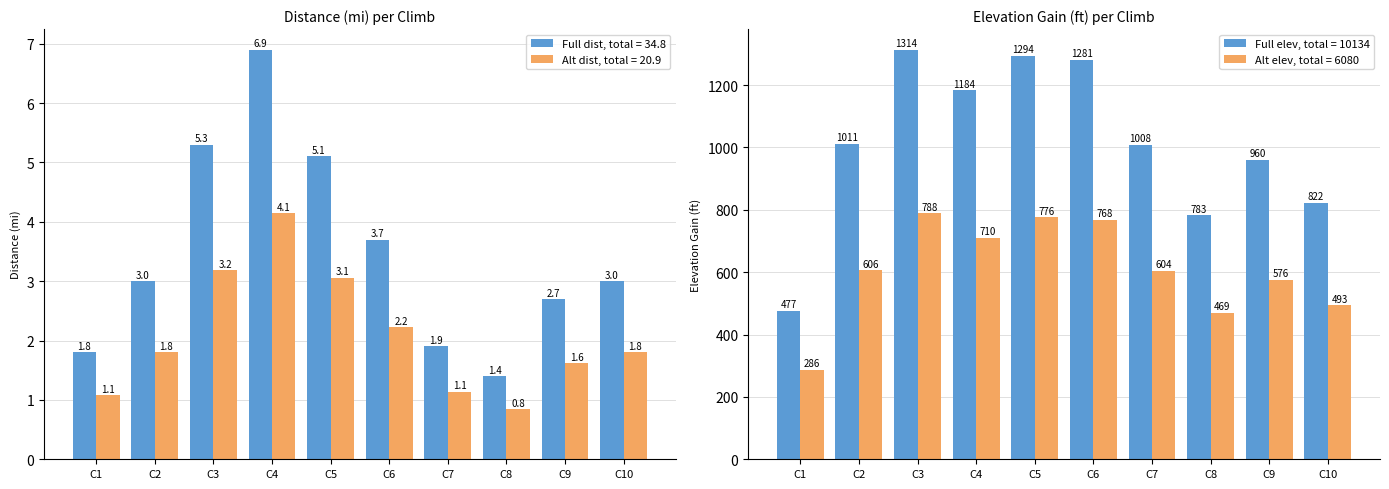

List the series in order of their peak value, highest first.

Elev Gain (ft), Elev alt, Dist (mi), Dist alt